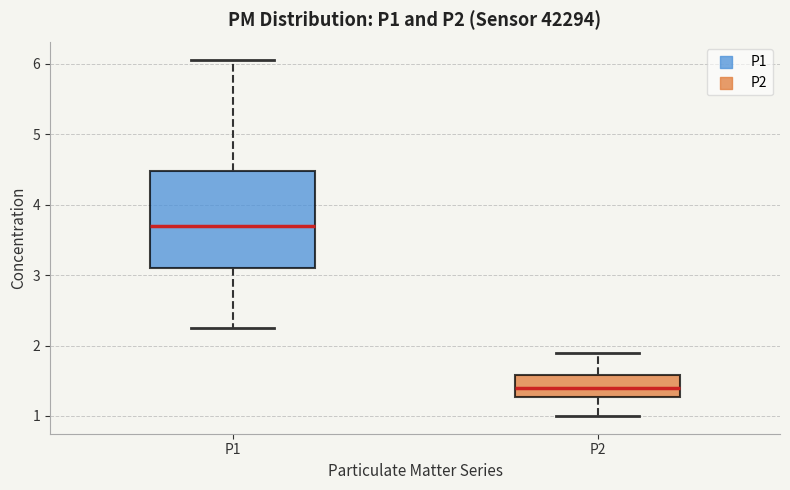

Which box's median line is the highest?

P1